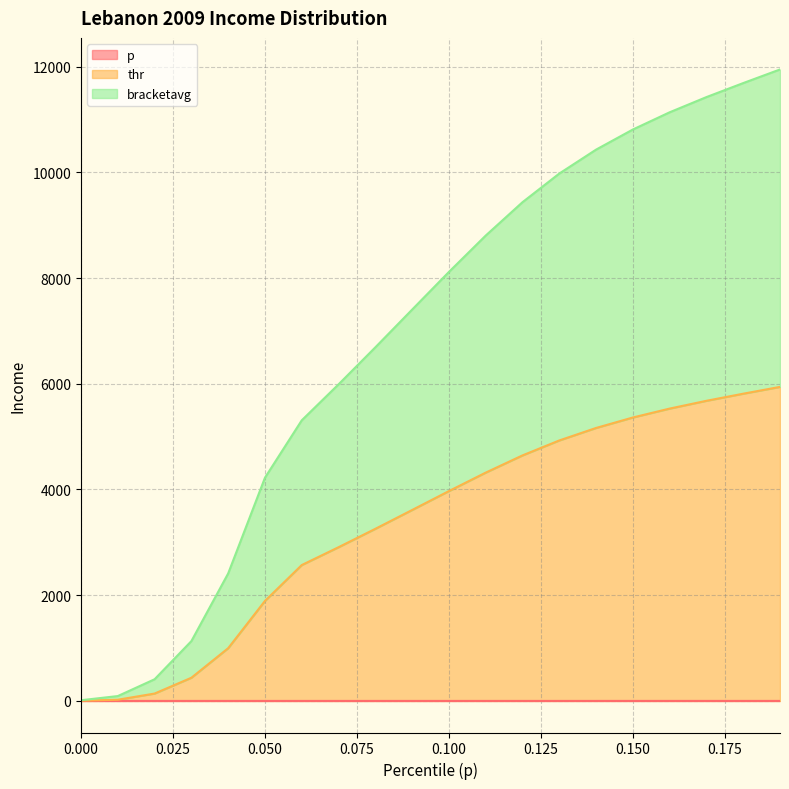

True or false: p has more than 1 interior local peaks.

False